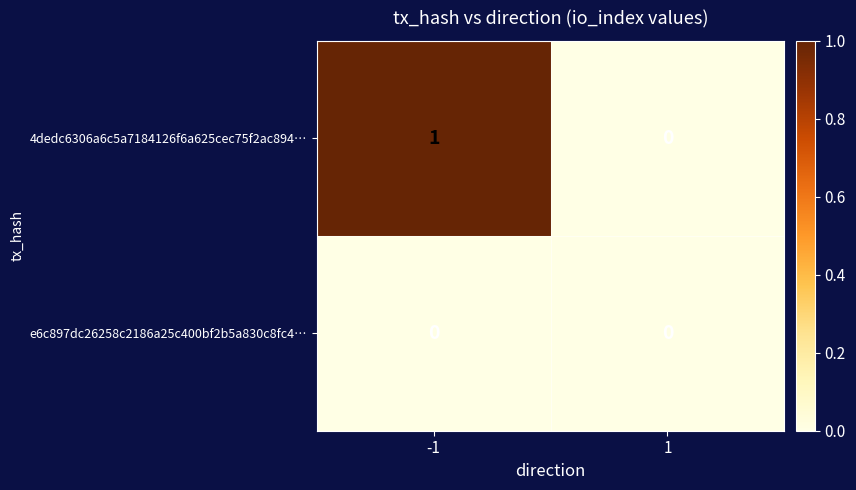

At which category is the sum across all series the highest?

-1